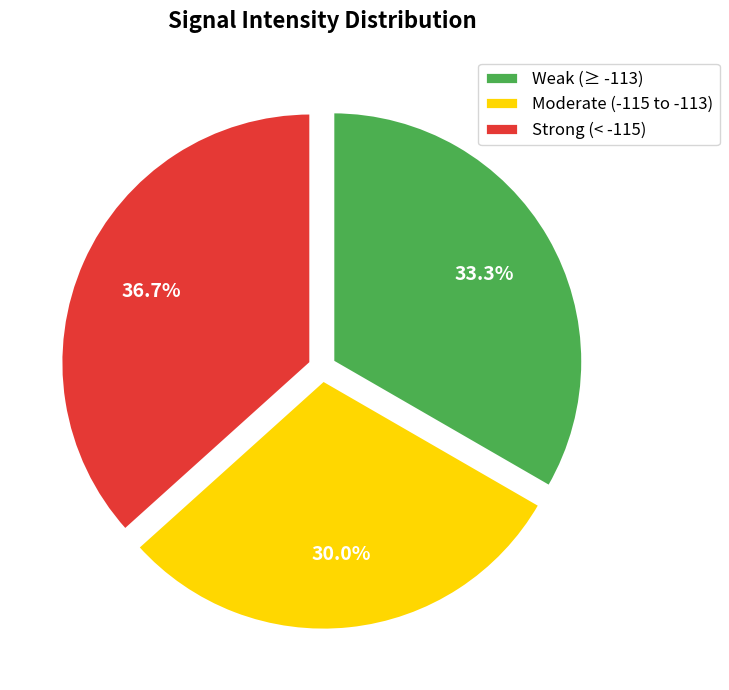

Which slice is the largest?

Strong (< -115)